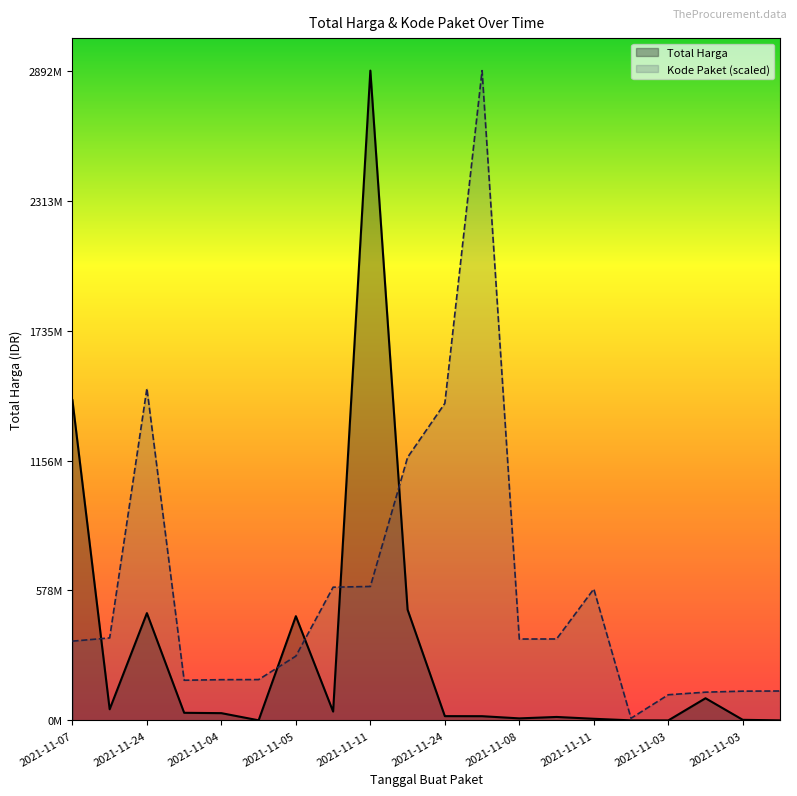

True or false: Kode Paket (scaled) has a value of 130346442.5 at 2021-11-03.

True